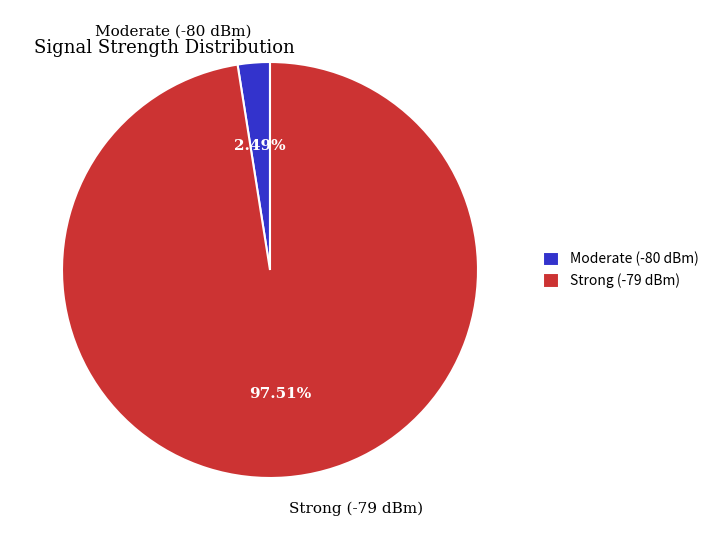

Rank the categories by value from lowest to highest.

Moderate (-80 dBm), Strong (-79 dBm)